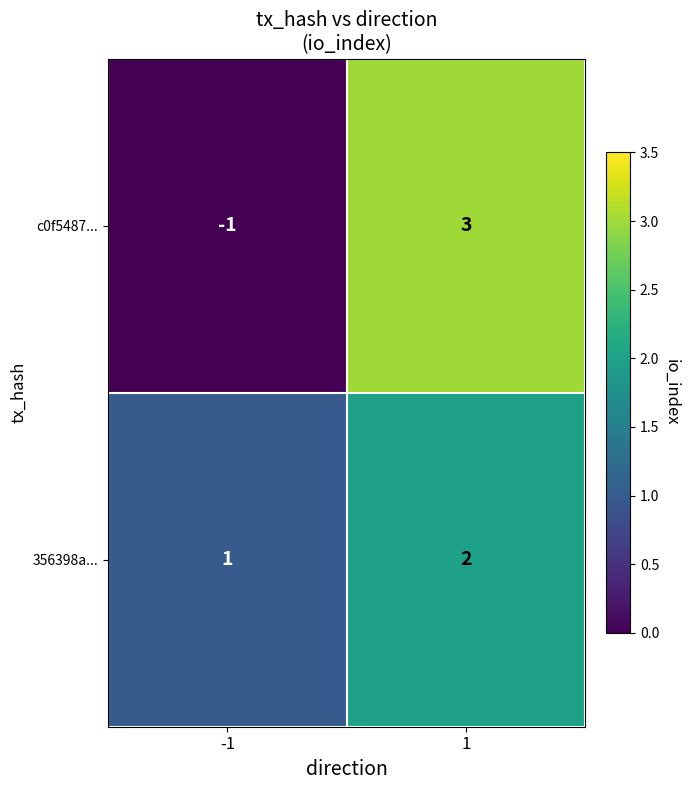

List the series in order of their peak value, highest first.

c0f5487..., 356398a...